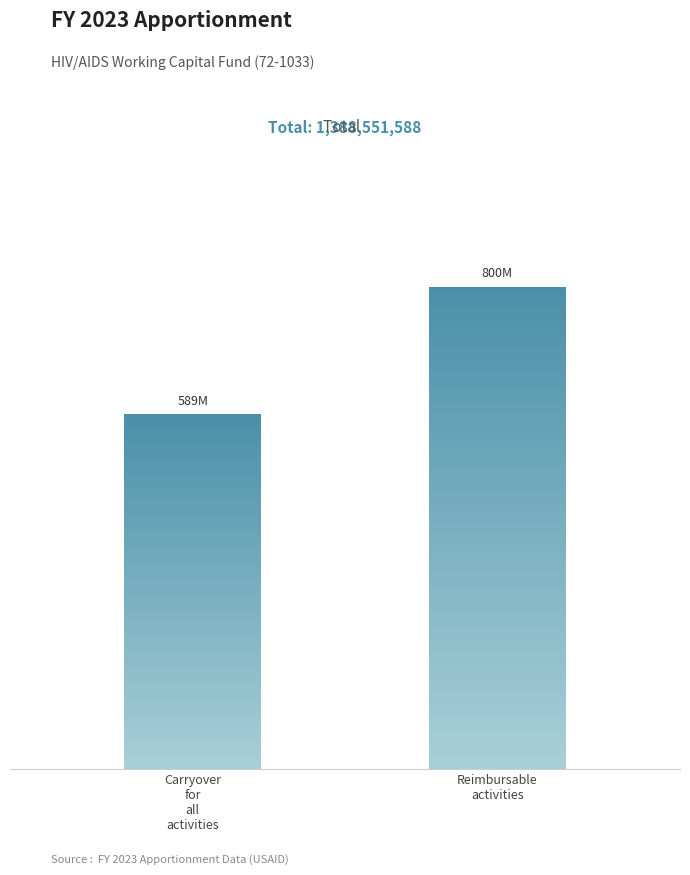

What is the change in value from Carryover
for
all
activities to Reimbursable
activities?

+211448412